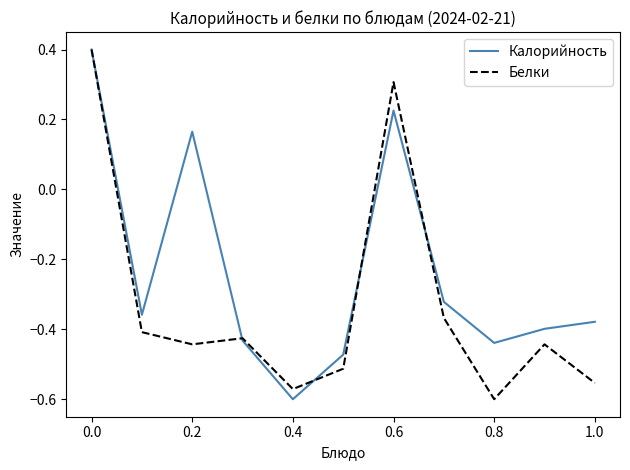

List the series in order of their overall mean, lowest first.

Белки, Калорийность